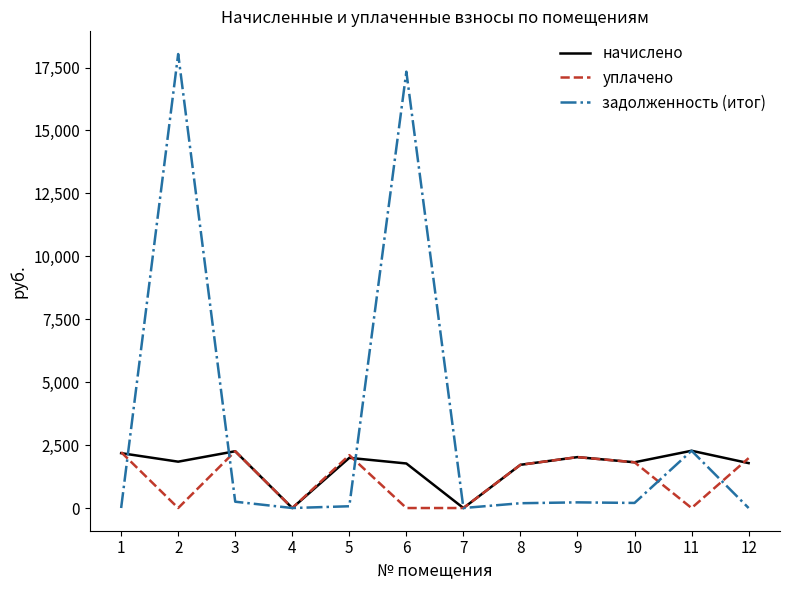

Is the value of начислено at 10 greater than the value of задолженность (итог) at 9?

Yes